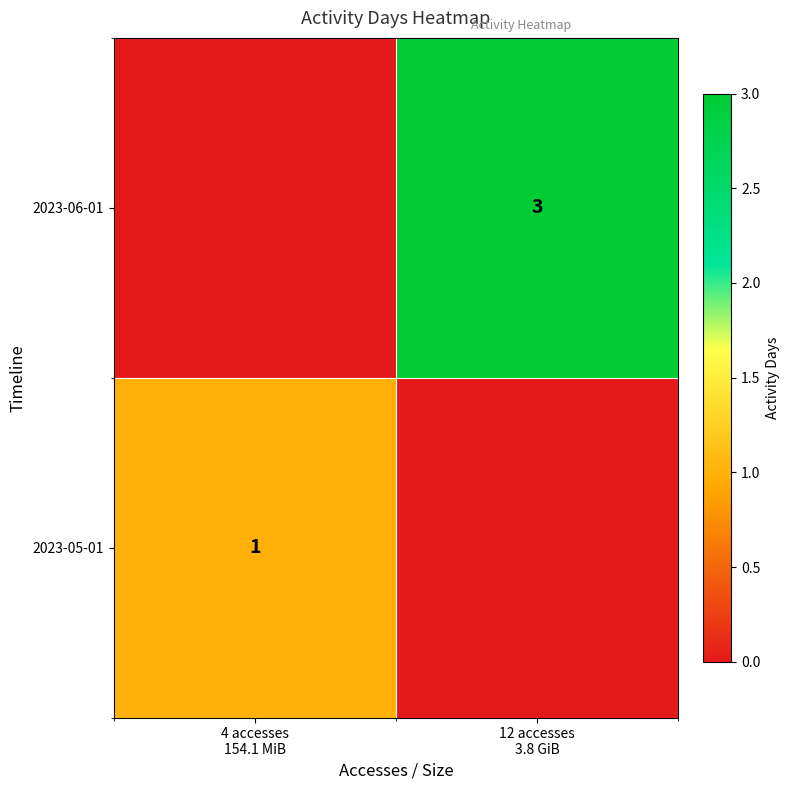

True or false: 2023-06-01 has a value of 2 at 12 accesses 3.8 GiB.

False